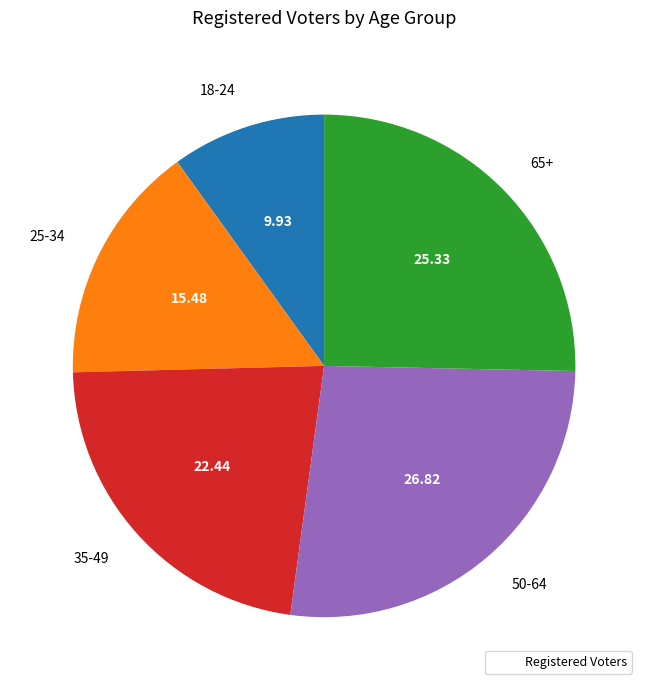

Do 65+ and 50-64 together represent more than half of the pie?

Yes